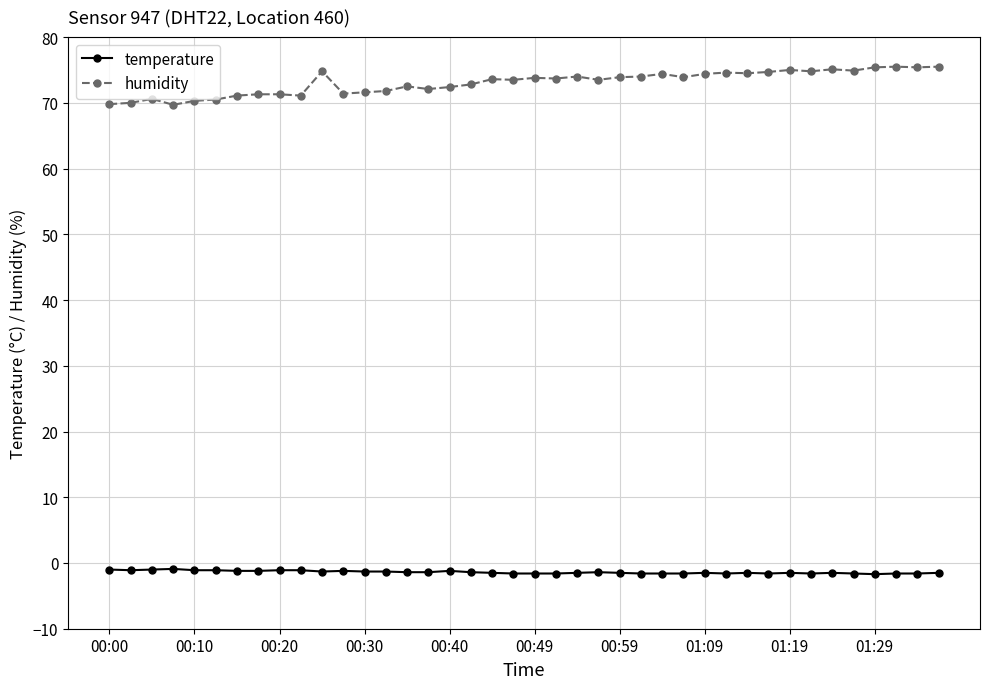

At how many categories does at least one series exceed 52?

40